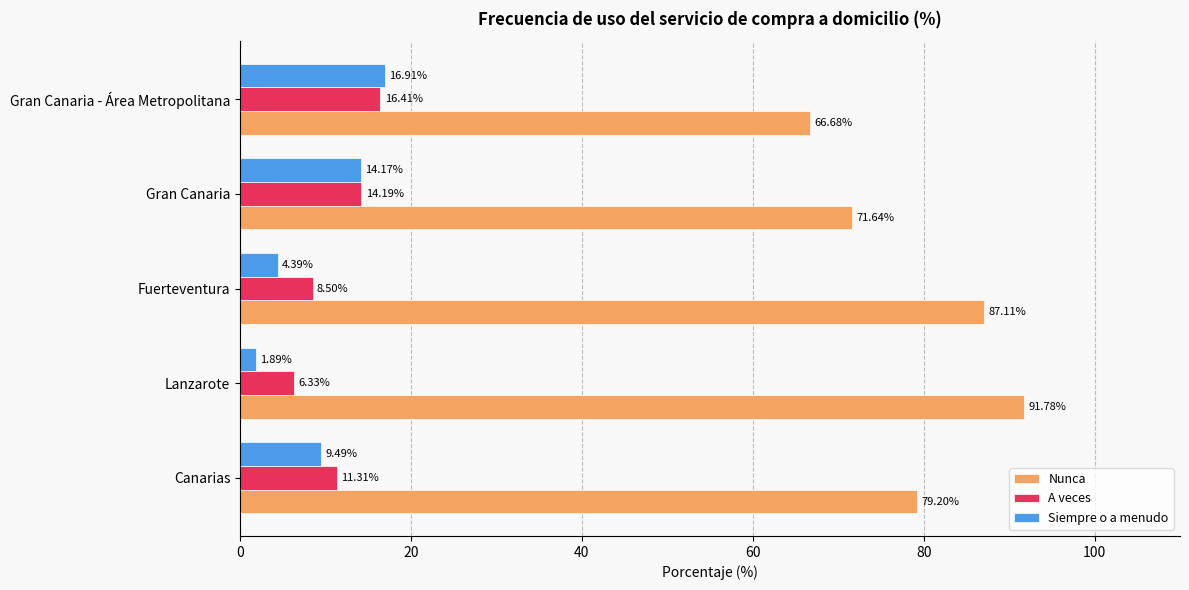

Between Canarias and Gran Canaria - Área Metropolitana, which series saw the biggest shift?

Nunca